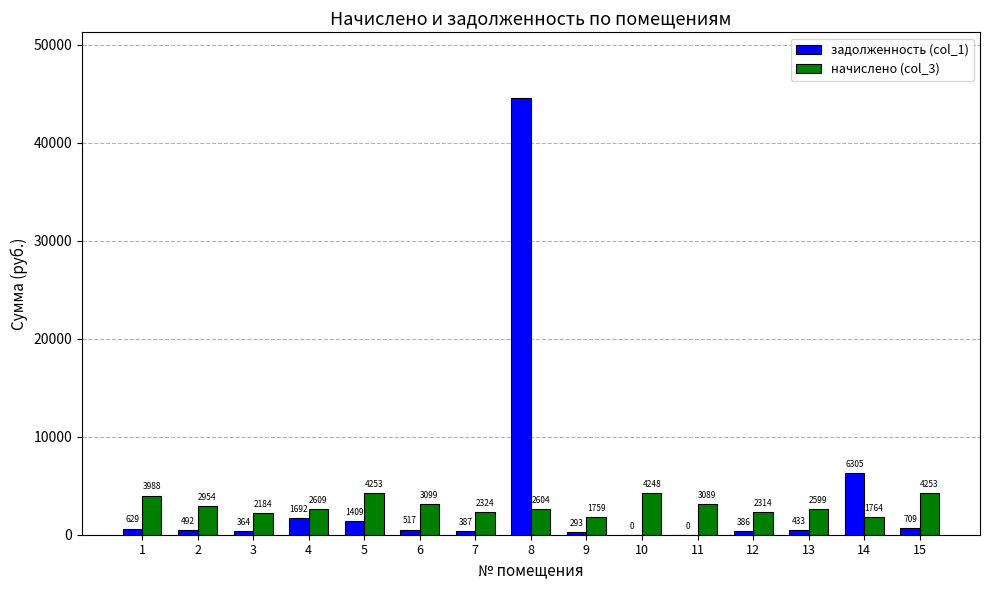

Between 7 and 12, which series saw the biggest shift?

начислено (col_3)